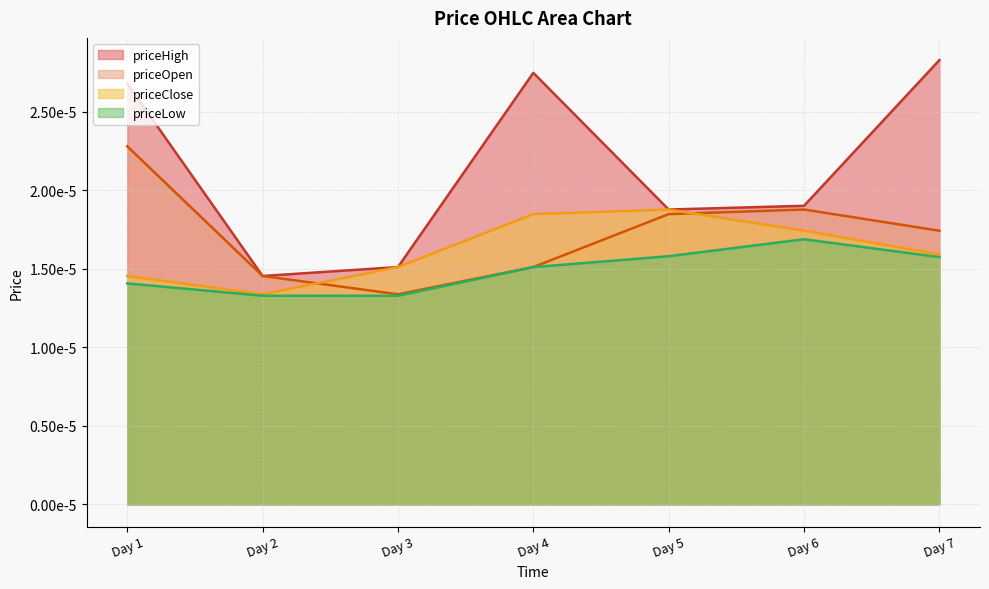

Does the chart have visible grid lines?

Yes